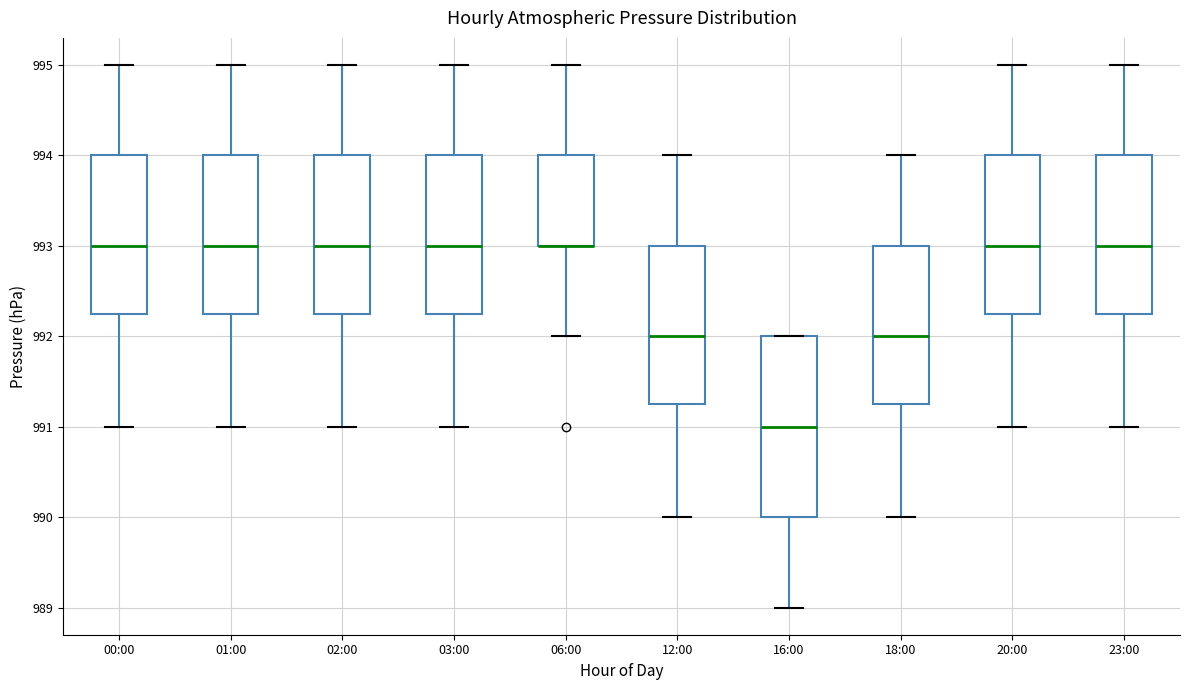

Reading left to right, transcribe this box plot: for each box, give where its median line is, the range the box spans, and where its two whiskers end, as read against the y-axis. The values are not printed on the chart, so give them approximately, as read against the axis.

00:00: median 993.0, box 992.3 to 994.0, whiskers 991.0 to 995.0
01:00: median 993.0, box 992.3 to 994.0, whiskers 991.0 to 995.0
02:00: median 993.0, box 992.3 to 994.0, whiskers 991.0 to 995.0
03:00: median 993.0, box 992.3 to 994.0, whiskers 991.0 to 995.0
06:00: median 993.0 (drawn on the box's lower edge), box 993.0 to 994.0, whiskers 992.0 to 995.0
12:00: median 992.0, box 991.3 to 993.0, whiskers 990.0 to 994.0
16:00: median 991.0, box 990.0 to 992.0, whiskers 989.0 to 992.0
18:00: median 992.0, box 991.3 to 993.0, whiskers 990.0 to 994.0
20:00: median 993.0, box 992.3 to 994.0, whiskers 991.0 to 995.0
23:00: median 993.0, box 992.3 to 994.0, whiskers 991.0 to 995.0